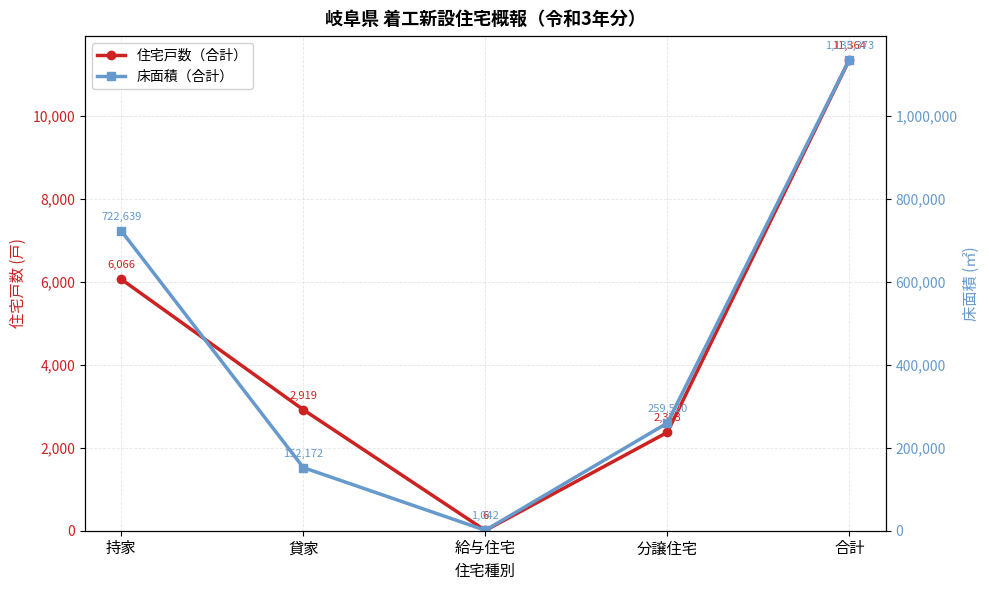

What are all the series names shown in the legend?

住宅戸数（合計）, 床面積（合計）